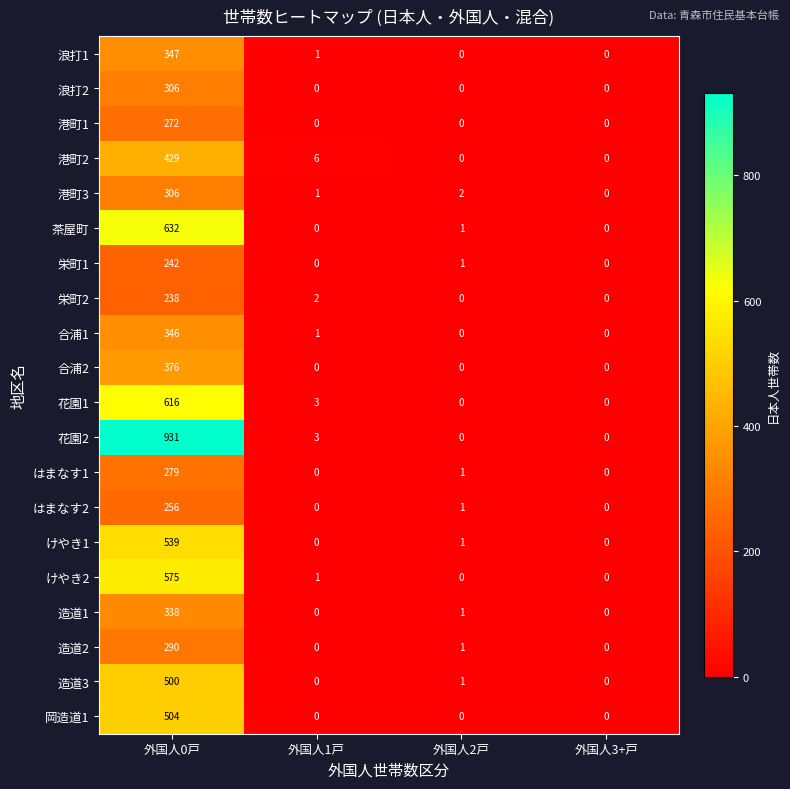

What is the difference between the maximum and minimum values in the 造道1 series?

338